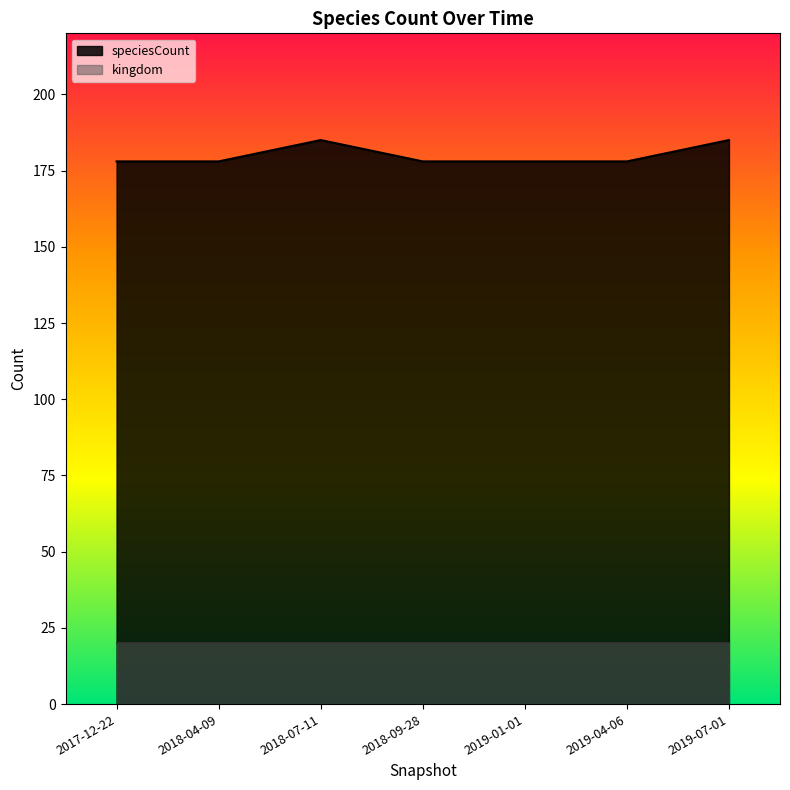

True or false: the data shows 237 at 2018-04-09.

False